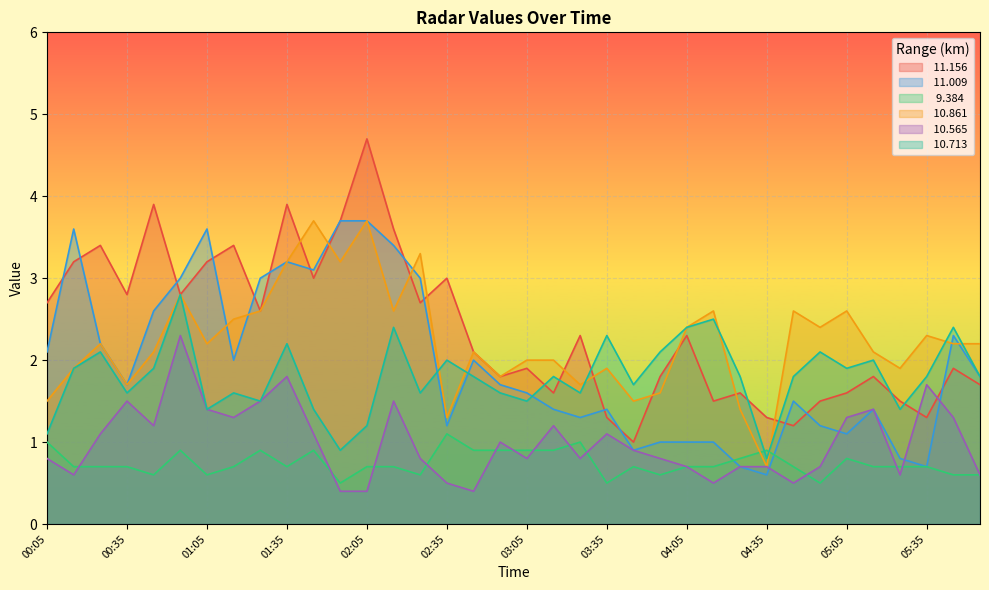

What is the highest value of the   9.384 series?

1.1